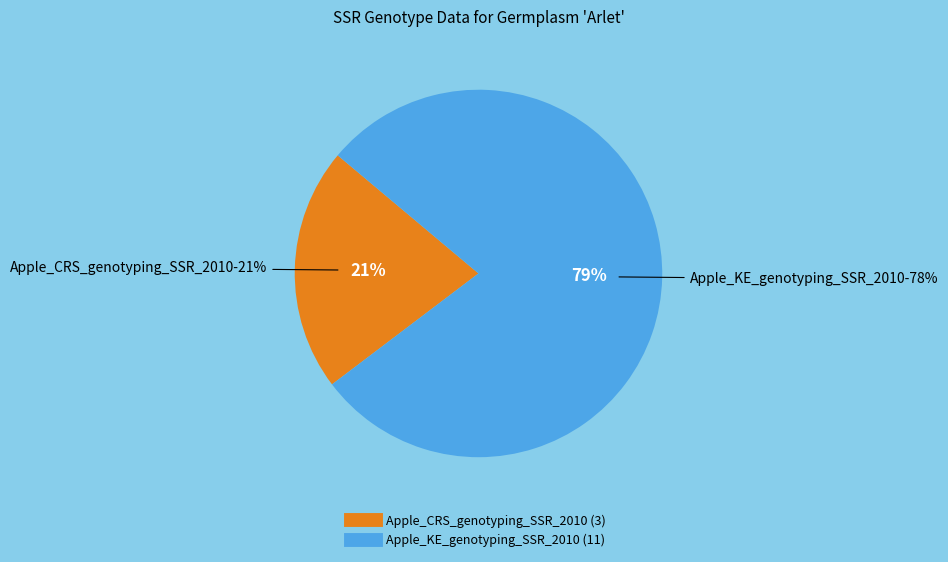

Is the sum of Apple_KE_genotyping_SSR_2010 and Apple_CRS_genotyping_SSR_2010 greater than half?

Yes